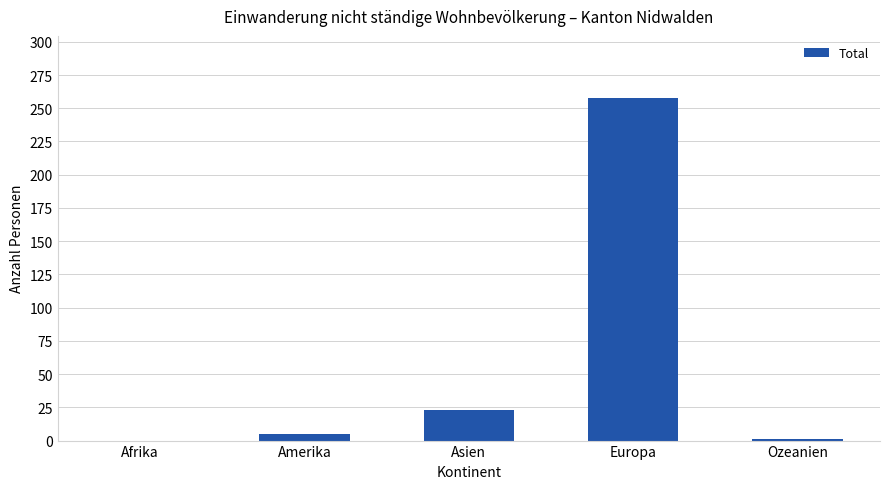

What is the sum of all values?

287